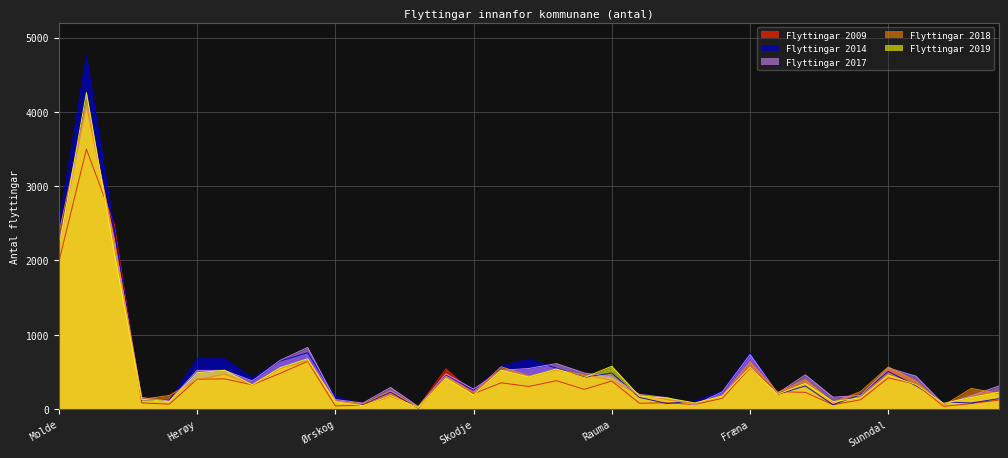

What is the smallest value displayed?

13